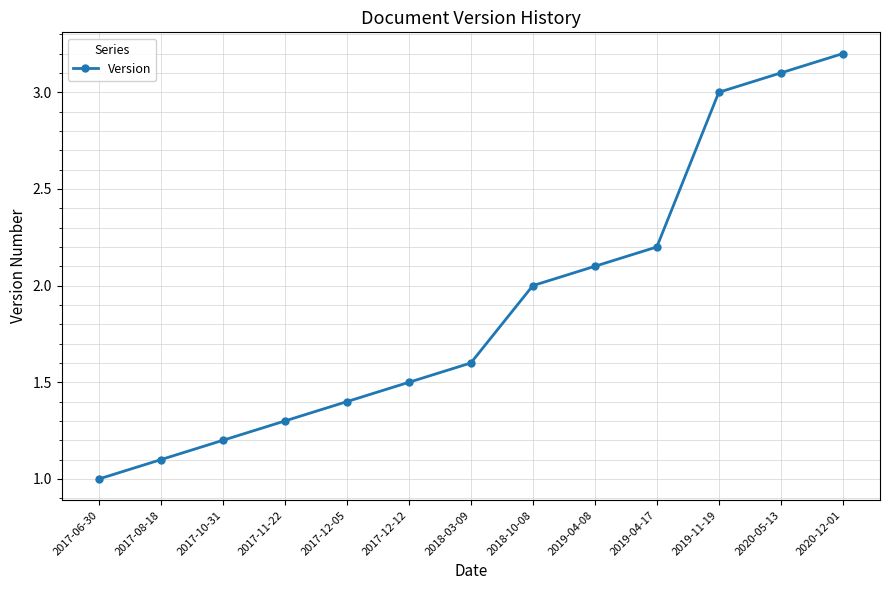

What is the greatest value displayed?

3.2